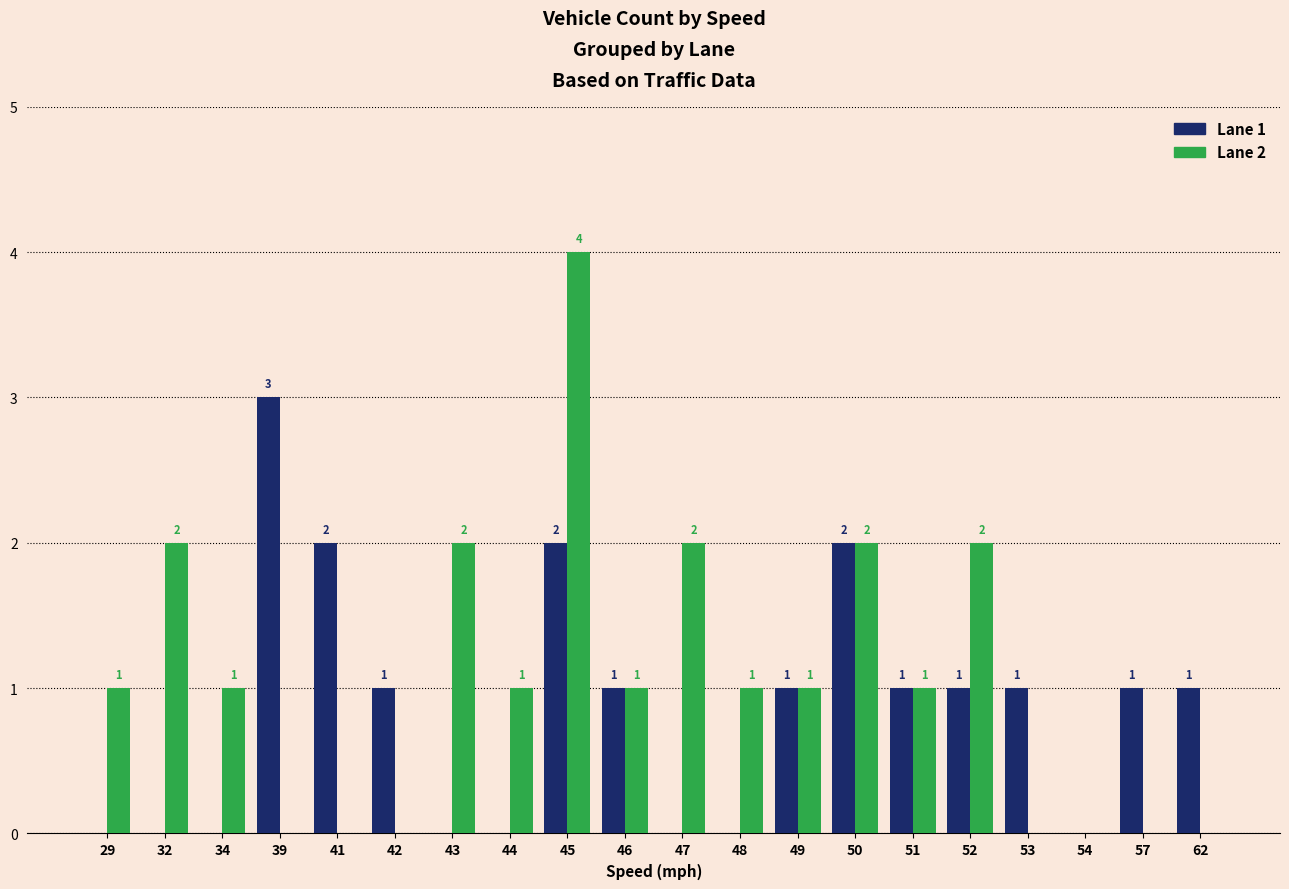

At which label does Lane 1 reach its peak?

39